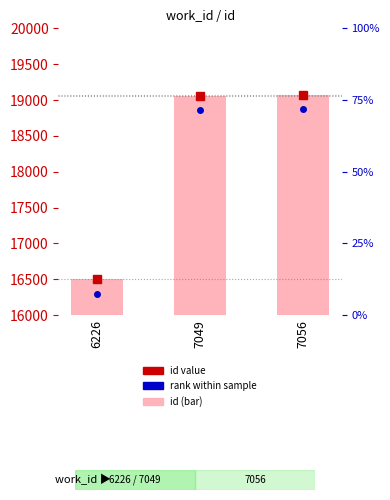

At which category does the chart reach its peak across all series?

7056